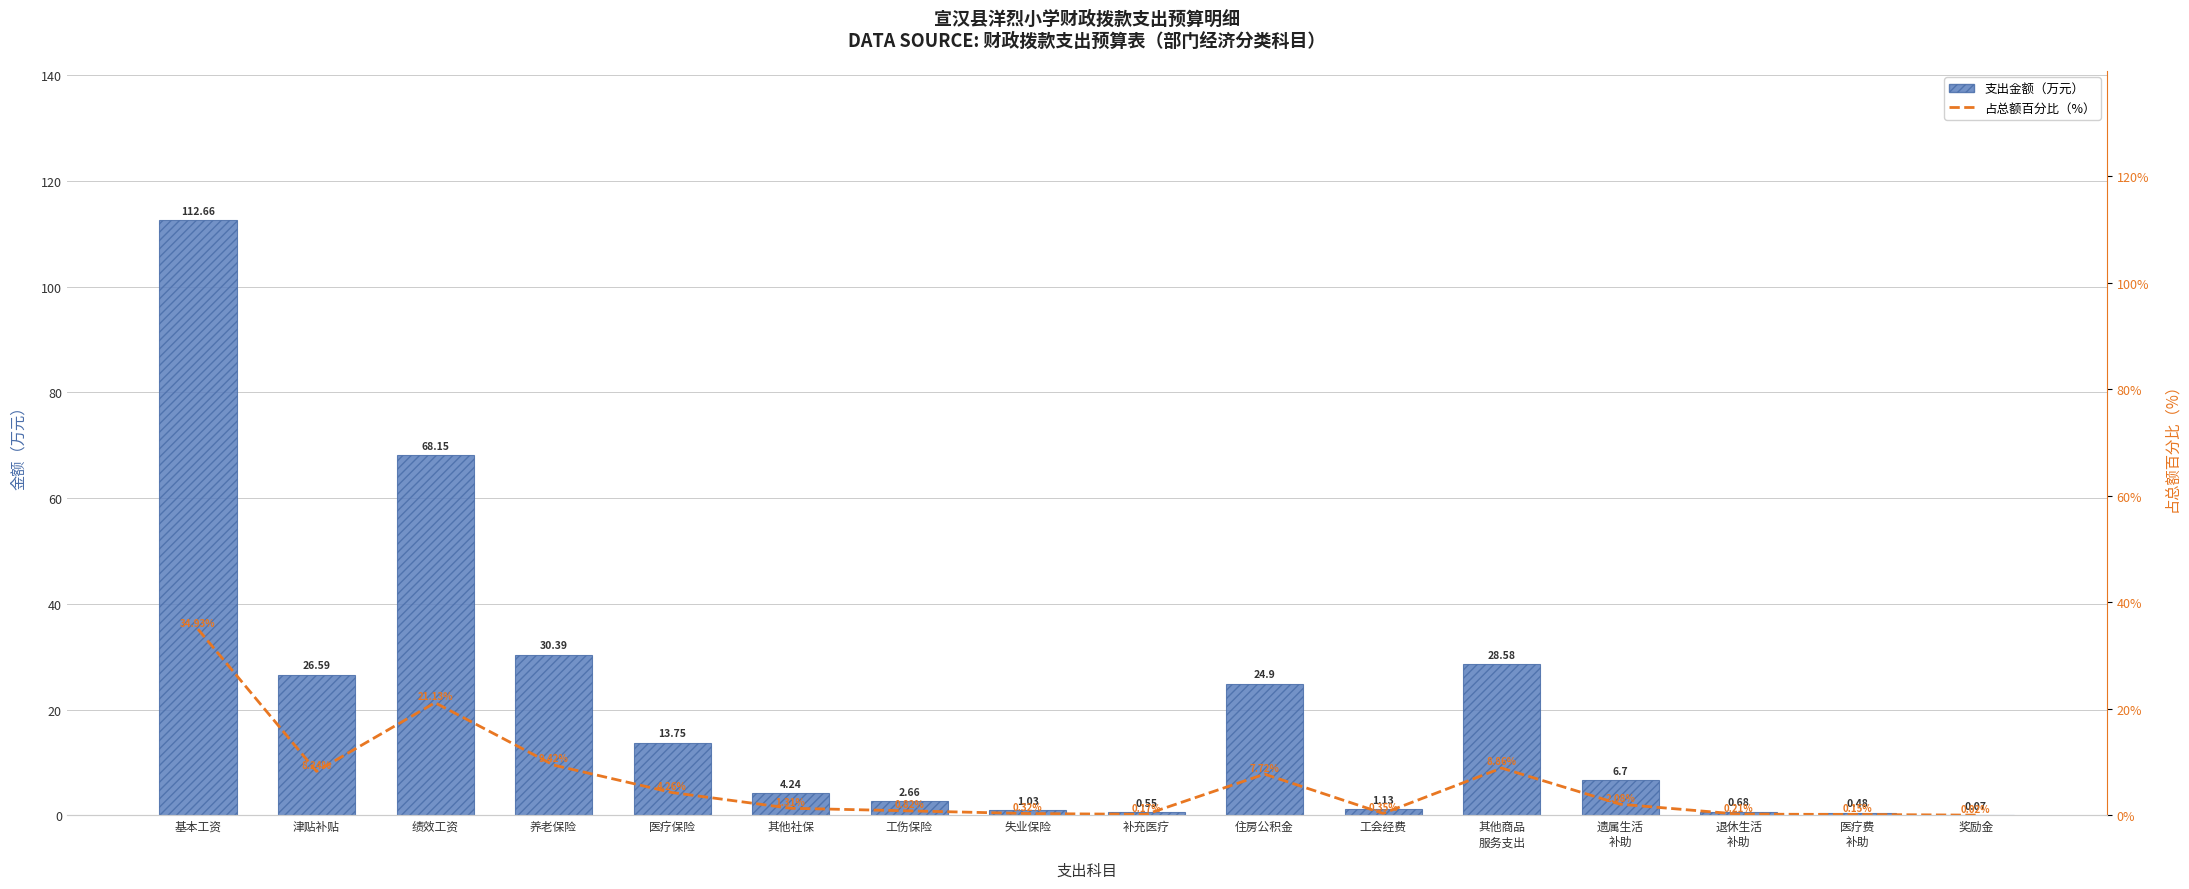

Reading left to right, list all the values displayed in this chart.

支出金额: 基本工资=112.7	津贴补贴=26.6	绩效工资=68.2	养老保险=30.4	医疗保险=13.8	其他社保=4.2	工伤保险=2.7	失业保险=1.0	补充医疗=0.6	住房公积金=24.9	工会经费=1.1	其他商品
服务支出=28.6	遗属生活
补助=6.7	退休生活
补助=0.7	医疗费
补助=0.5	奖励金=0.1
占总额百分比（%）: 基本工资=34.9	津贴补贴=8.2	绩效工资=21.1	养老保险=9.4	医疗保险=4.3	其他社保=1.3	工伤保险=0.8	失业保险=0.3	补充医疗=0.2	住房公积金=7.7	工会经费=0.4	其他商品
服务支出=8.9	遗属生活
补助=2.1	退休生活
补助=0.2	医疗费
补助=0.1	奖励金=0.0